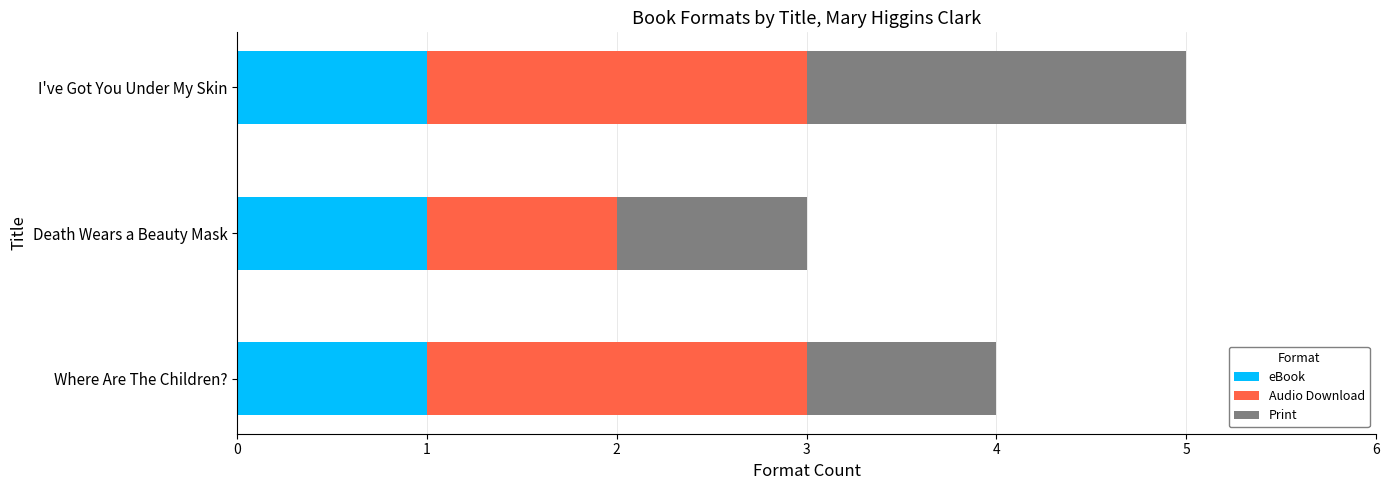

What is the total value across all series at Death Wears a Beauty Mask?

3